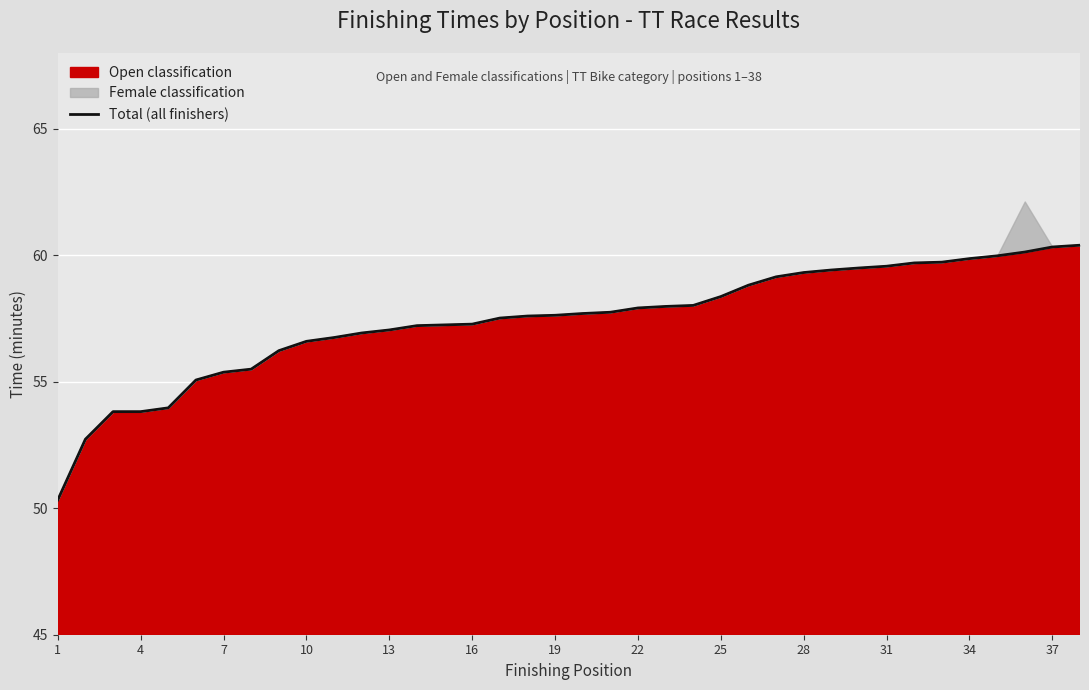

True or false: the data has more than 1 interior local peaks.

False